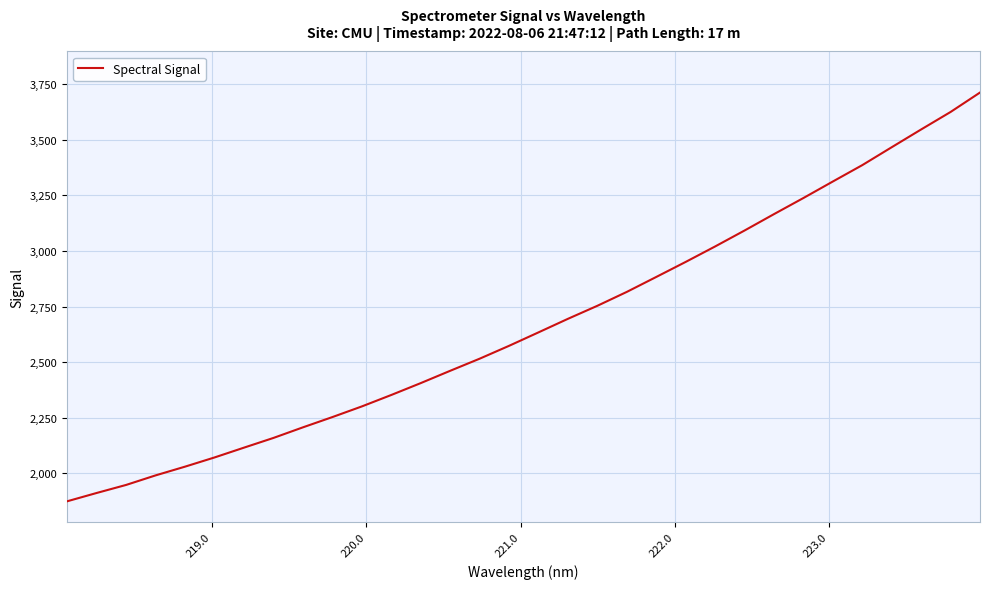

What is the minimum value shown in the chart?

1873.3